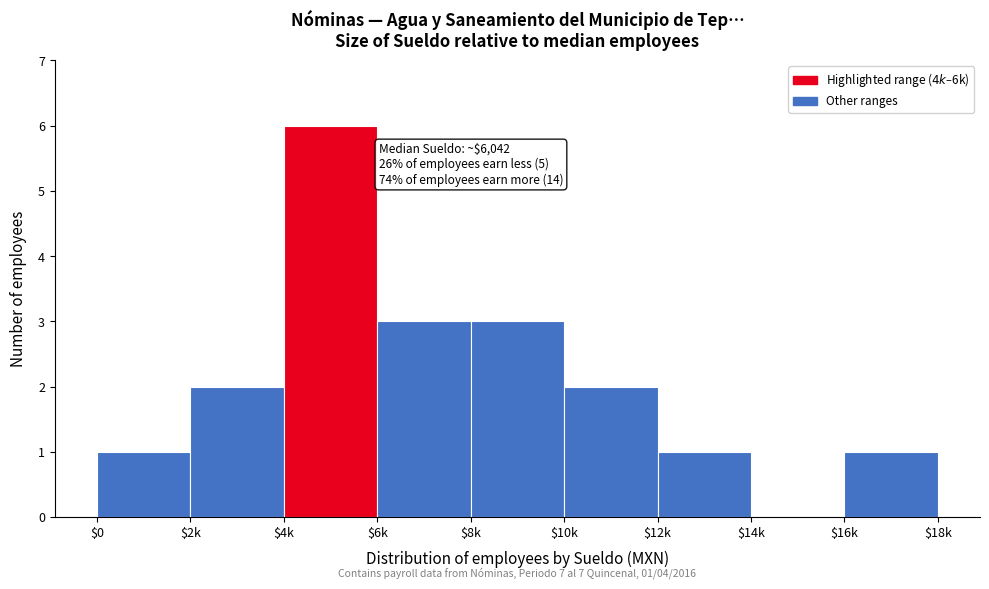

Is it true that the value at $16k is 1?

True